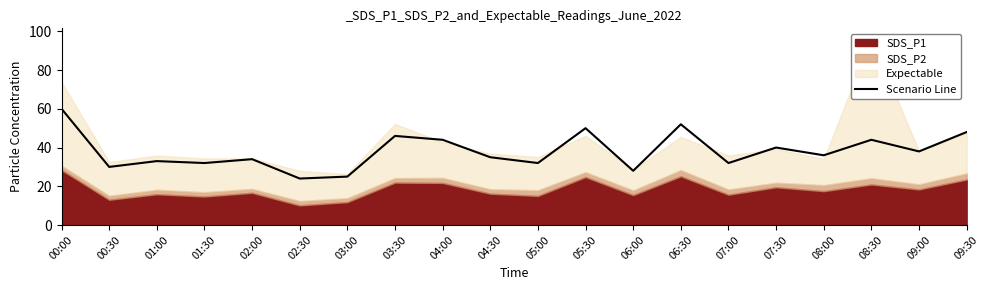

What is the change in value from 01:30 to 02:00?

+2